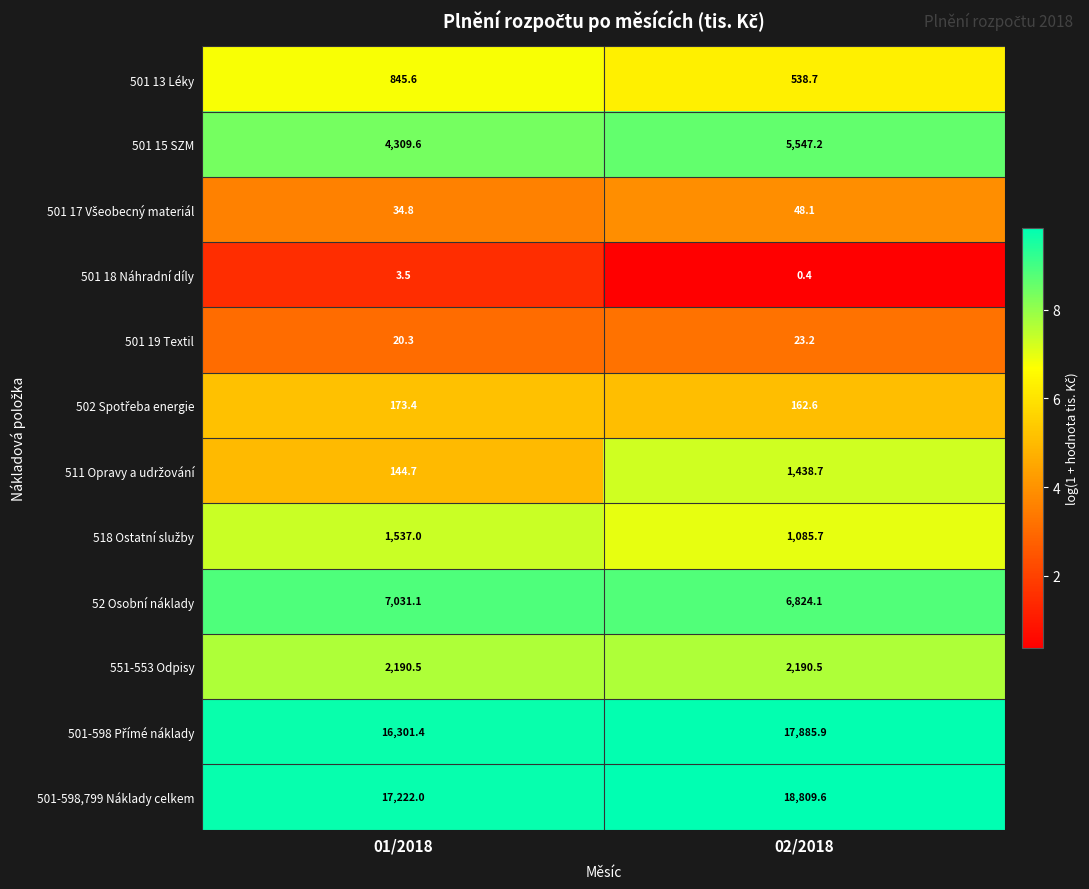

Rank the categories by 501 15 SZM value from lowest to highest.

01/2018, 02/2018